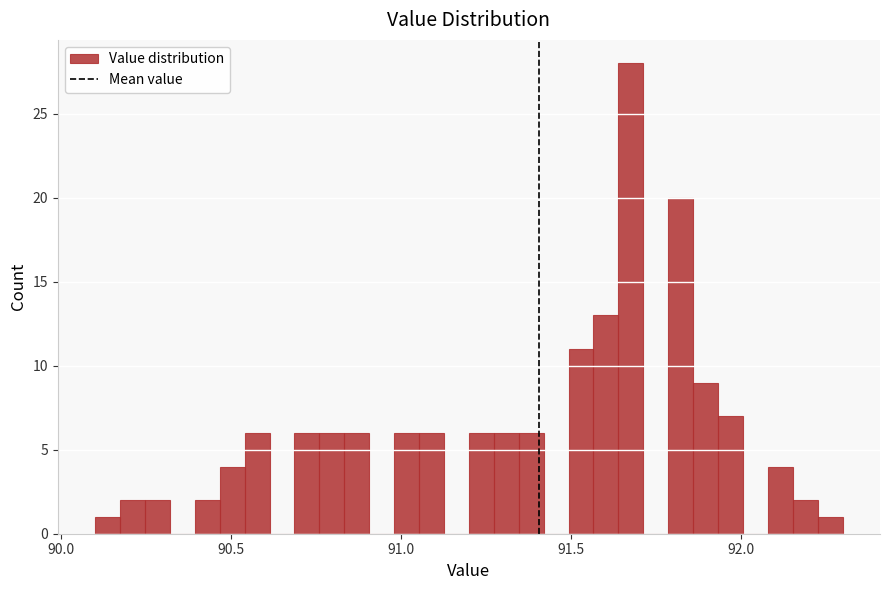

Read against the x-axis, roughly where is the centre of the tallest bar?

91.70